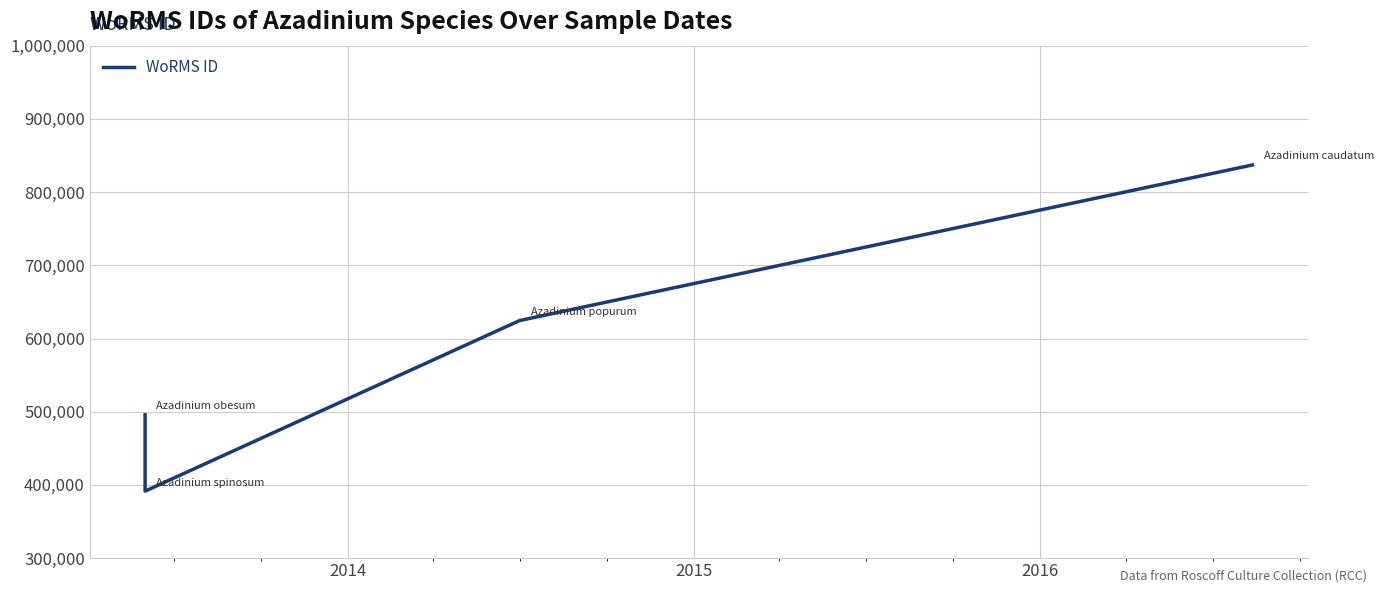

Between 2016 and 2014, which is larger?

2016